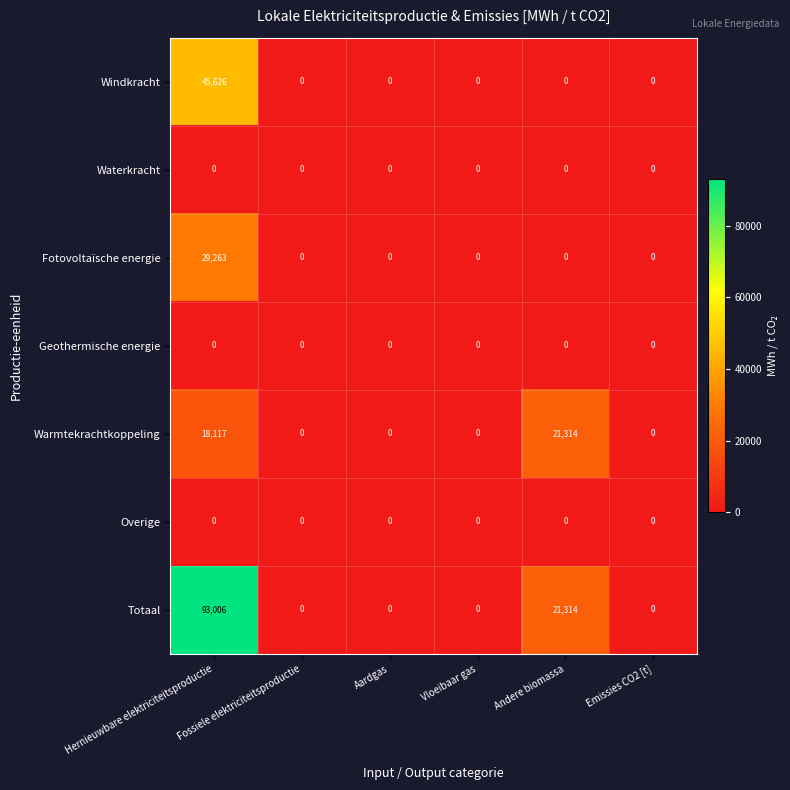

What is the maximum value shown in the chart?

93006